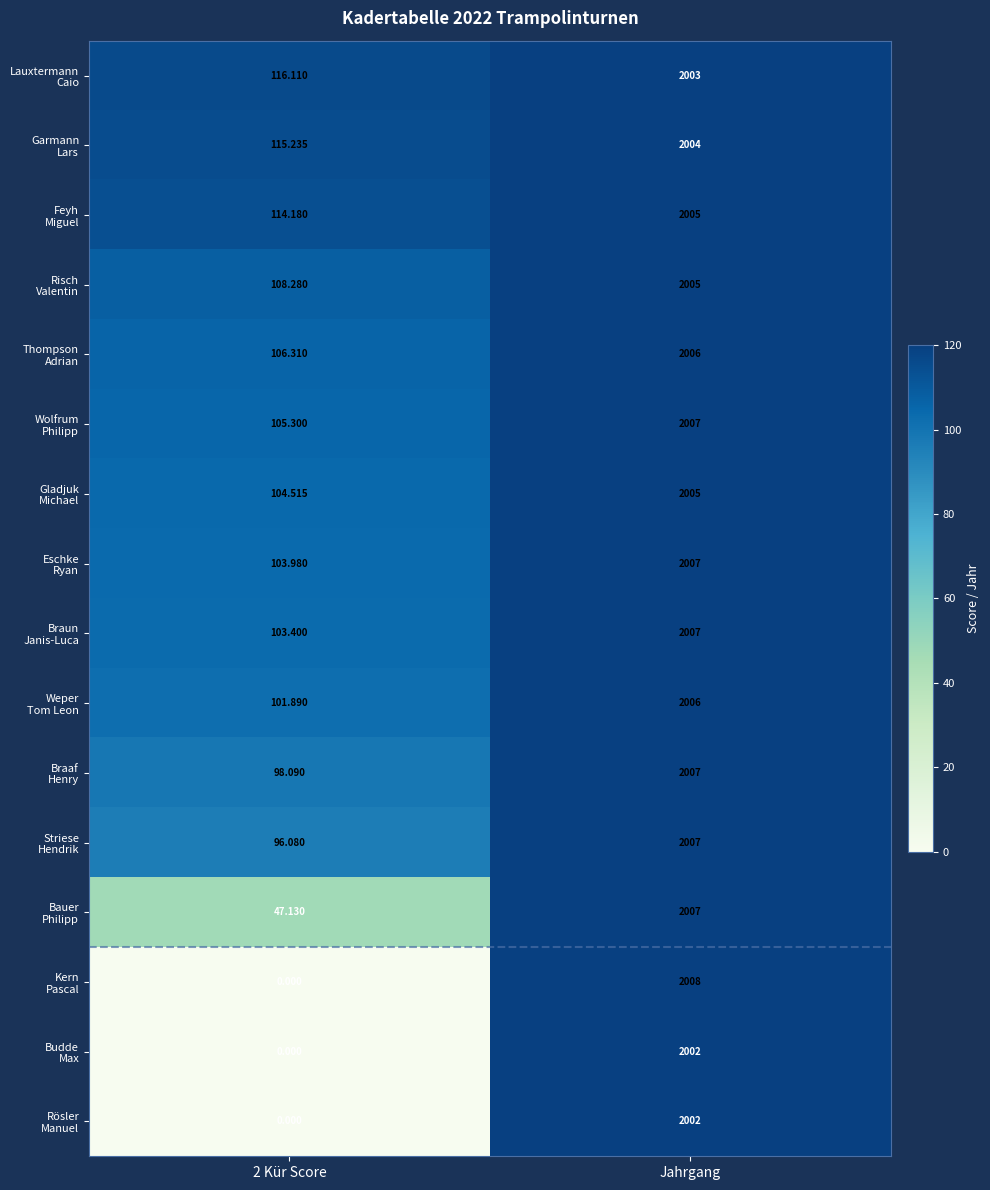

At which category is the sum across all series the highest?

Jahrgang